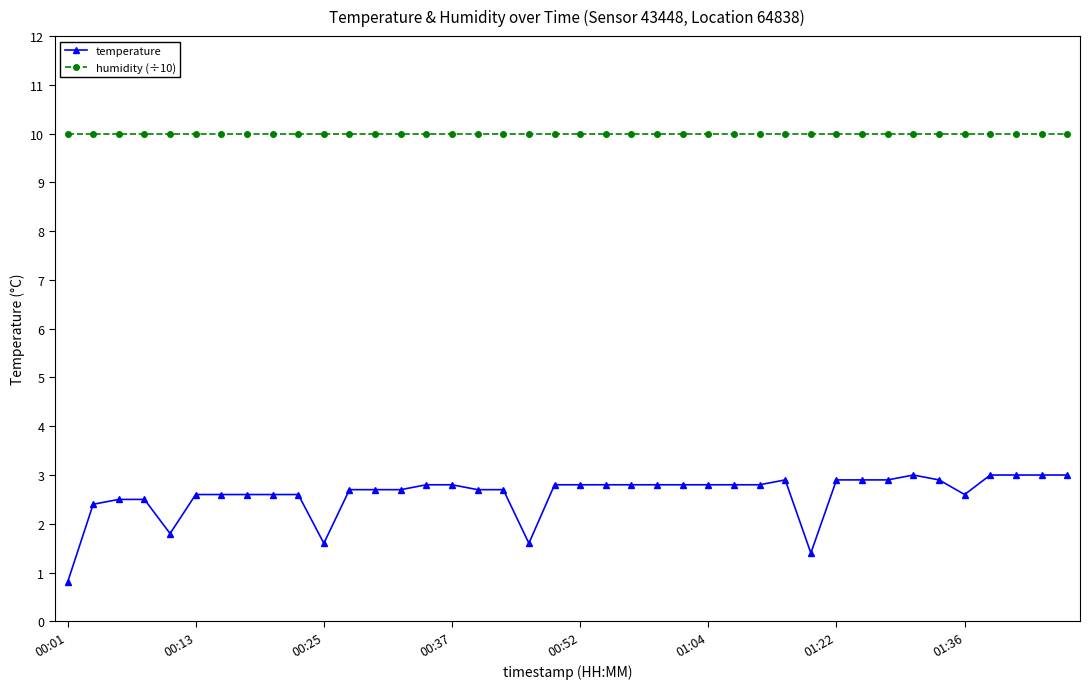

Which series has the largest total across all categories?

humidity (÷10)